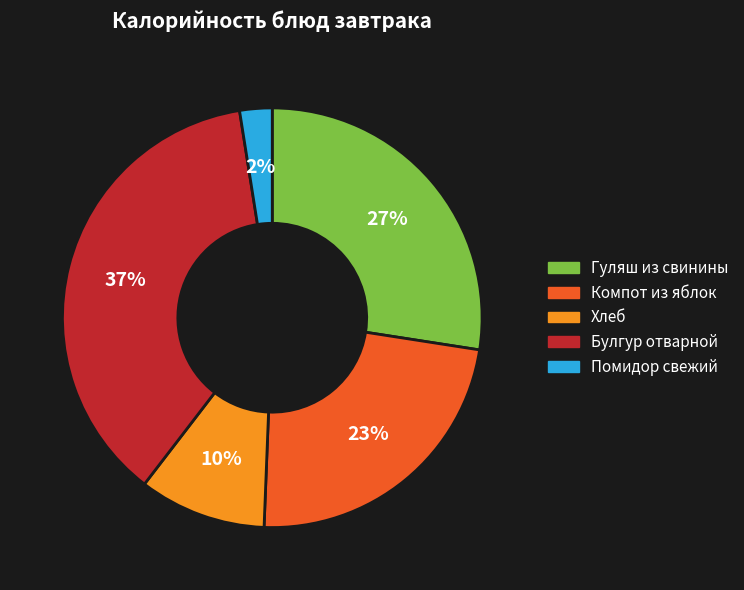

Which category has the biggest portion of the pie?

Булгур отварной